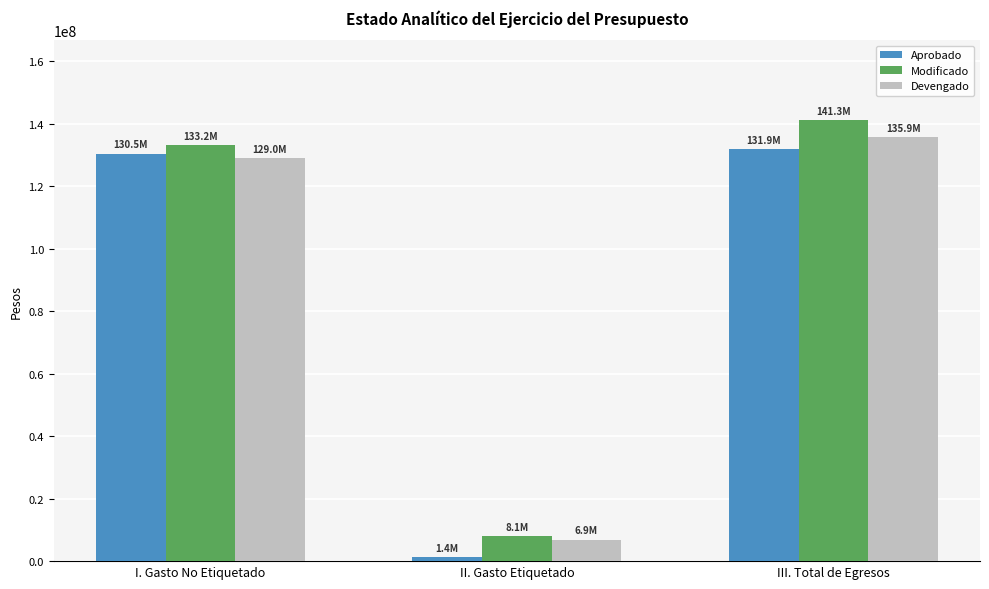

Which series has the largest total across all categories?

Modificado